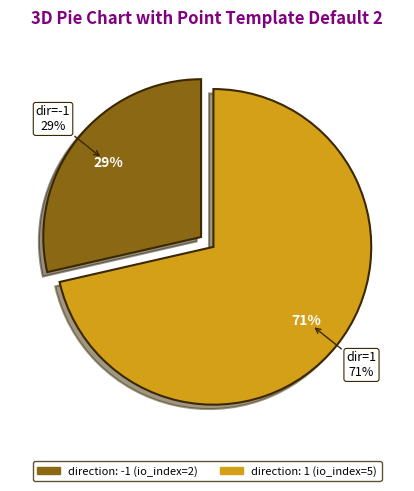

To the nearest percent, what is the average slice percentage?

50%